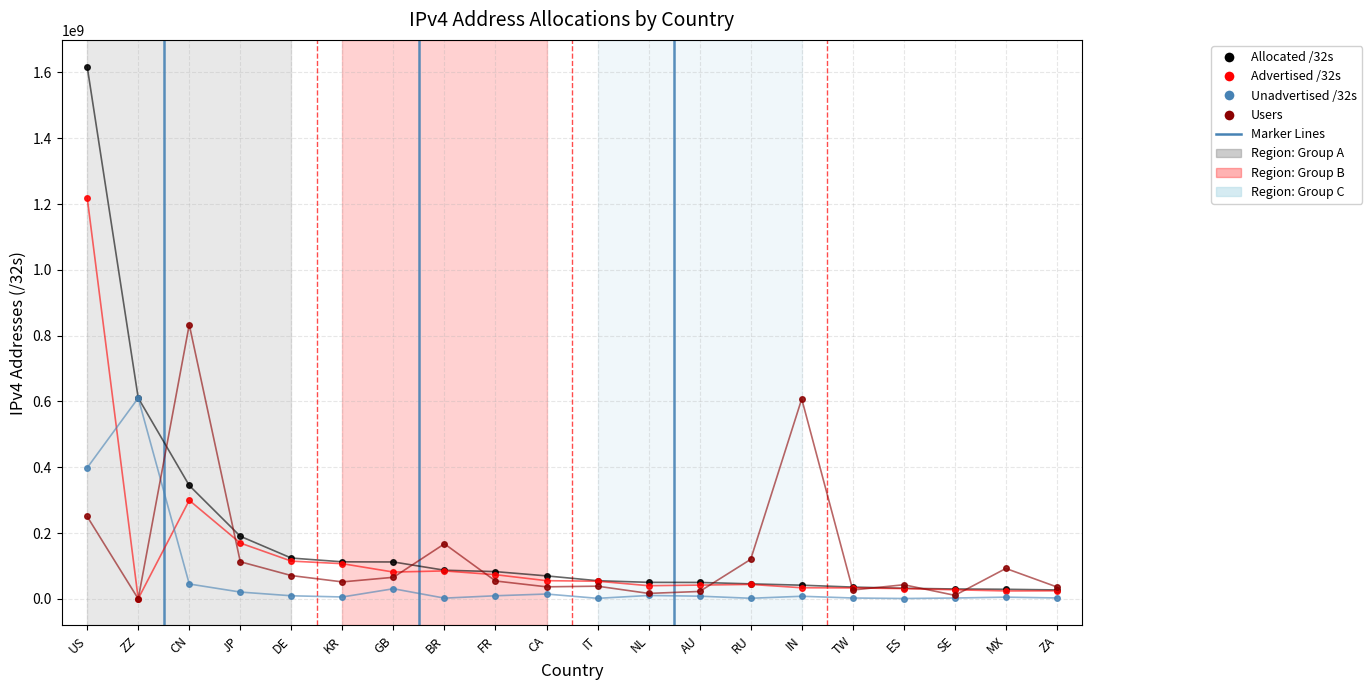

What is the total value across all series at GB?

289569643